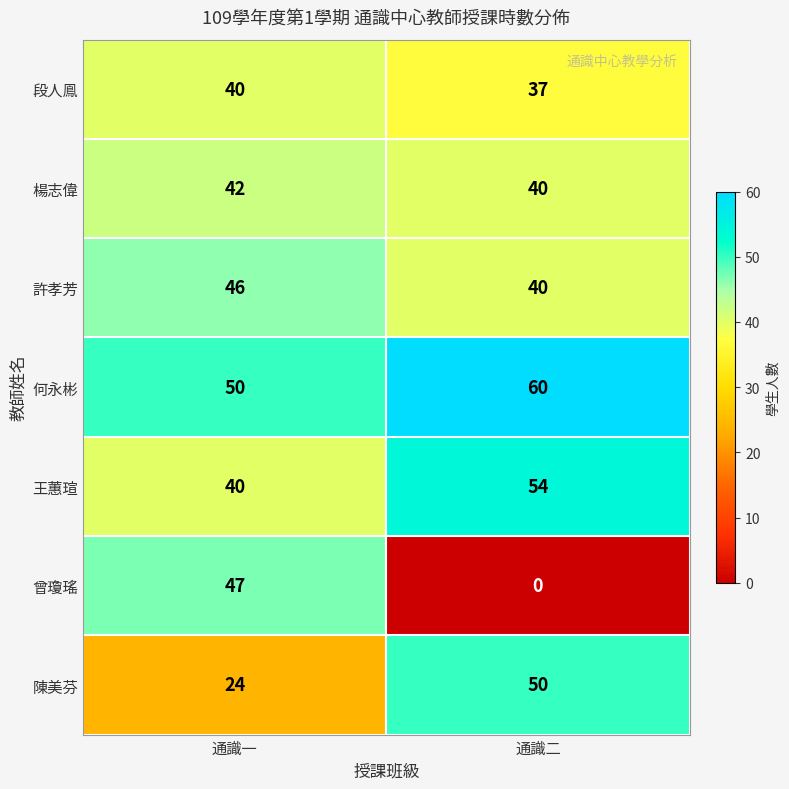

Which series changed the most between 通識一 and 通識二?

曾瓊瑤